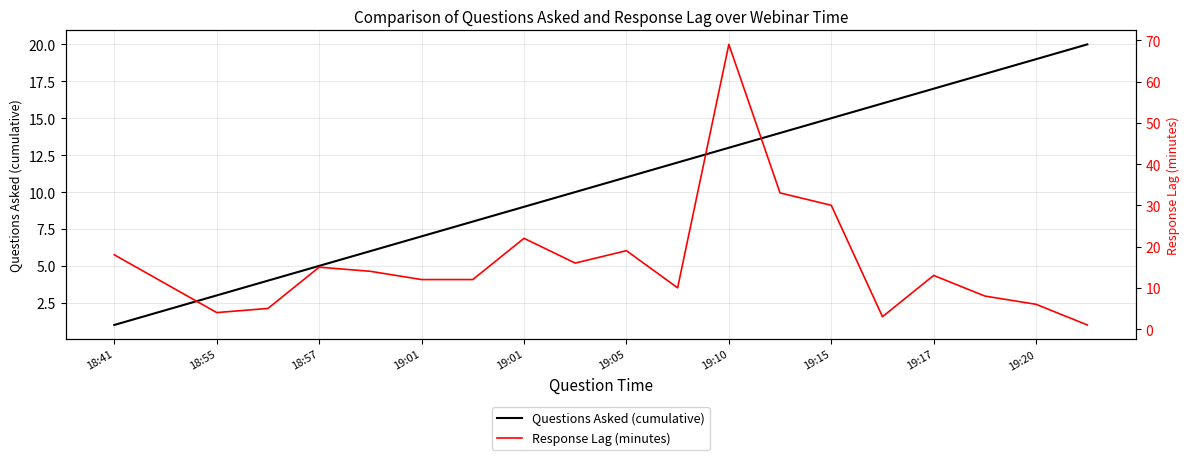

At how many categories does at least one series exceed 39?

1